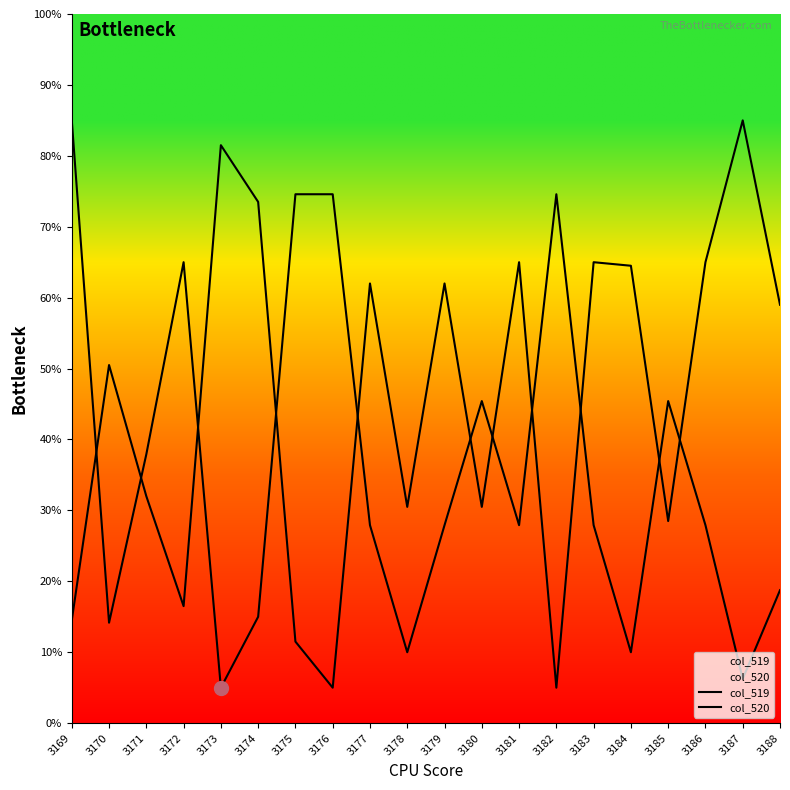

What is the average value of the col_520 series?

45.4